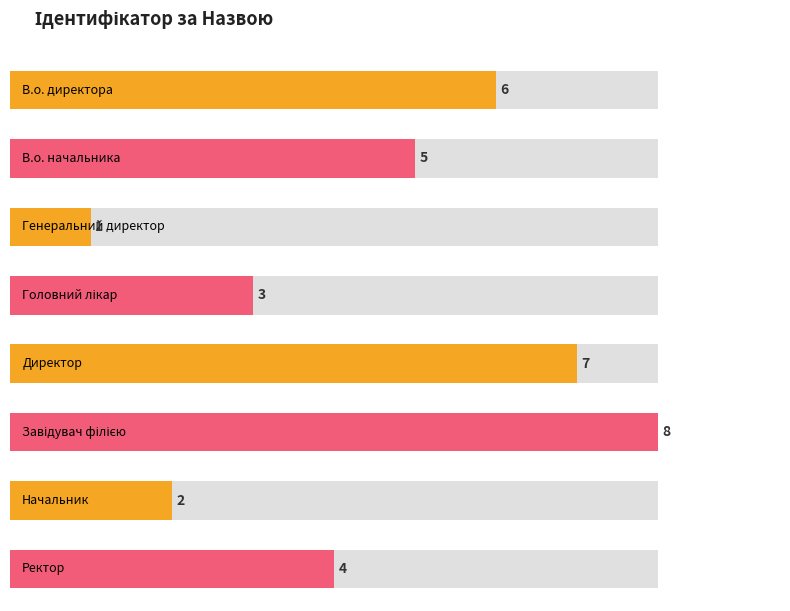

Count the number of data series in this chart.

1